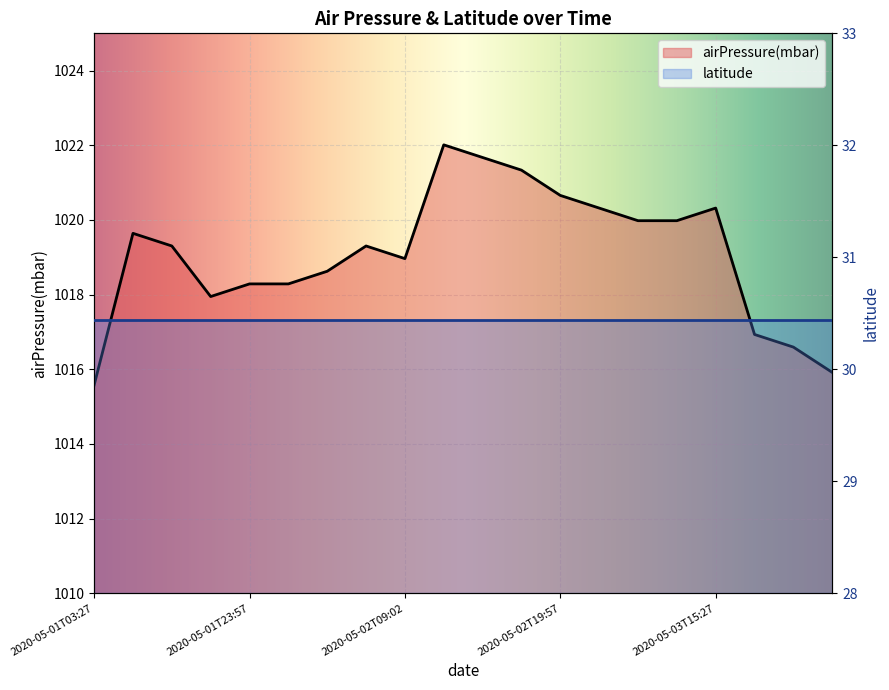

What is the change in value from 2020-05-02T09:02 to 2020-05-03T12:27?

+1.0